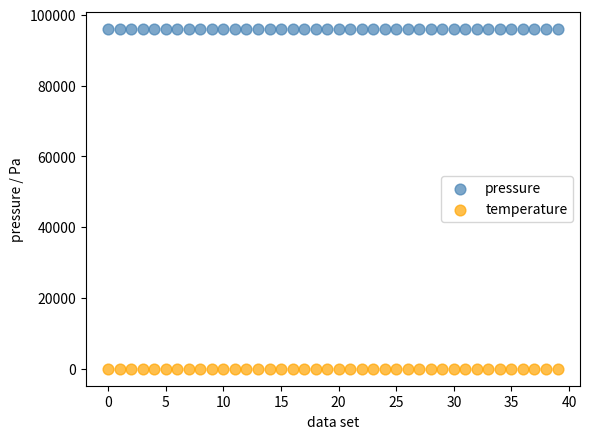

Which series has the widest spread of Y values?

pressure